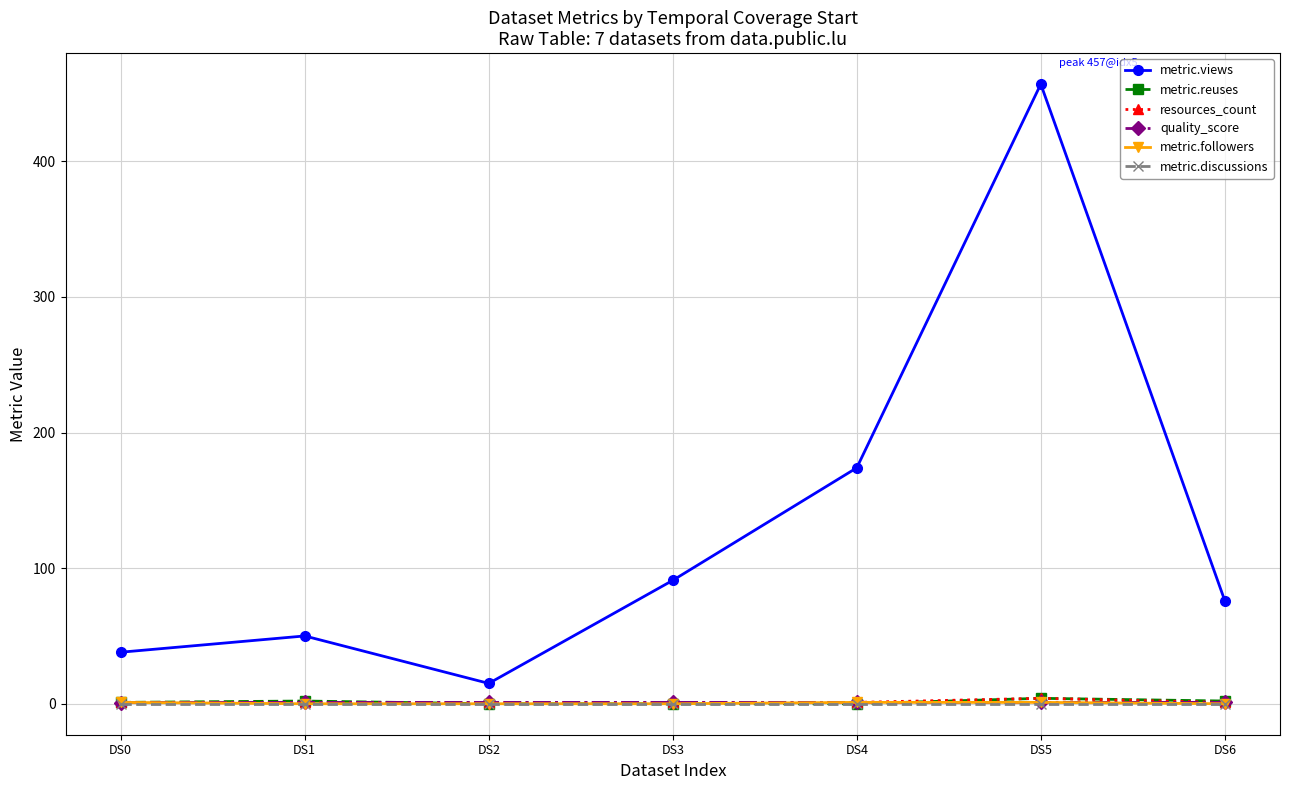

What is the difference between the maximum and minimum values in the resources_count series?

3.0